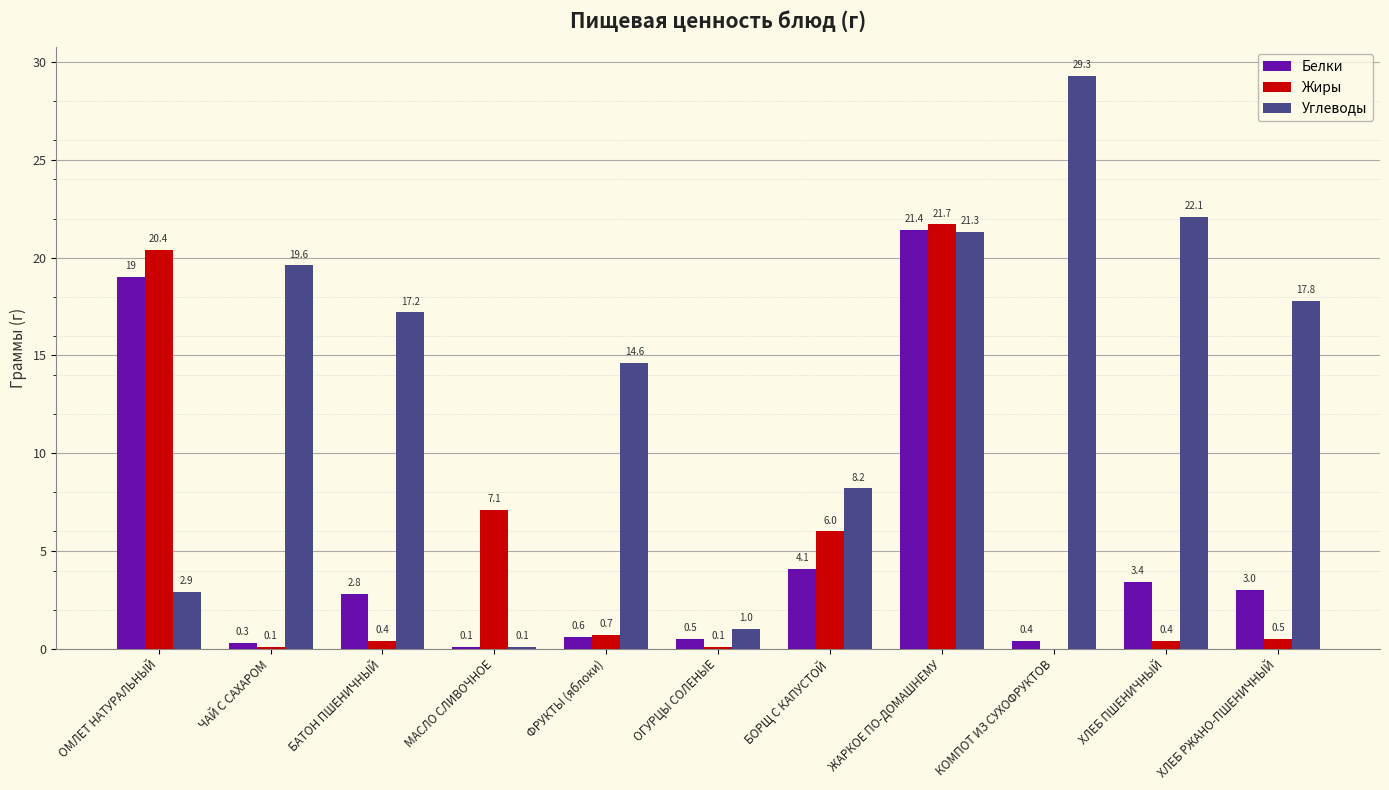

What is the average value of the Белки series?

5.1